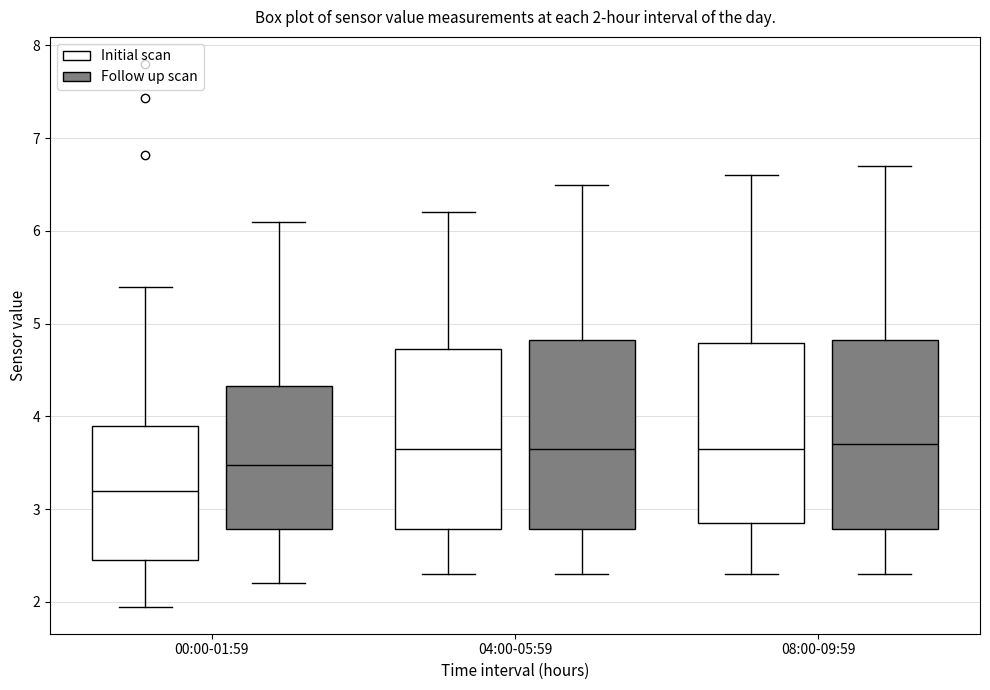

Which box's median line is the lowest?

00:00-01:59 (Initial scan)